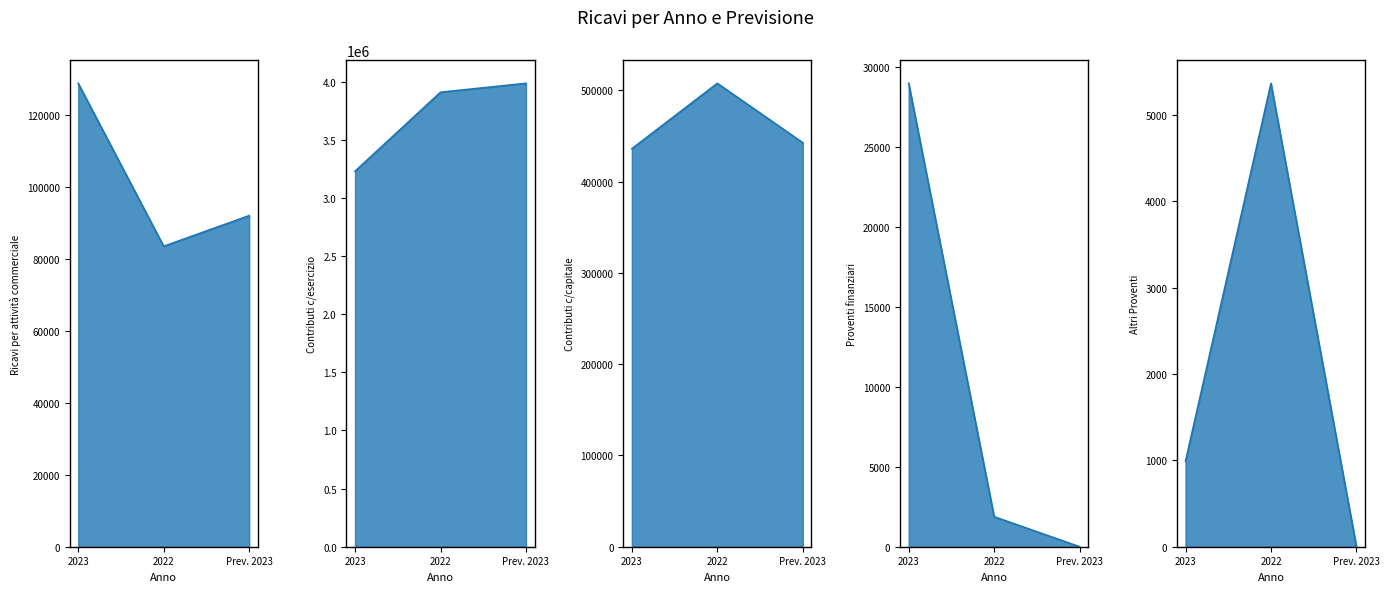

What is the value of the Contributi c/esercizio_line point at the 3rd from the left?

3986405